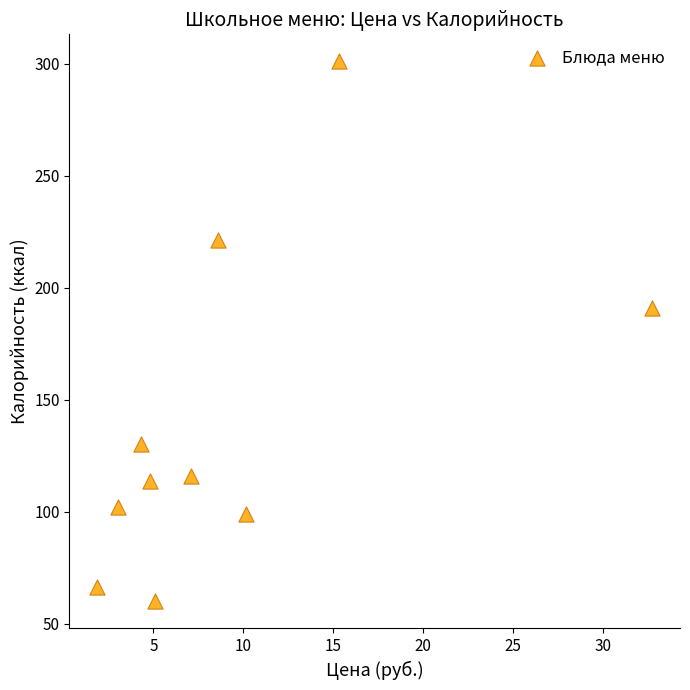

What Y value in the scatter plot is closest to 180?

191.0